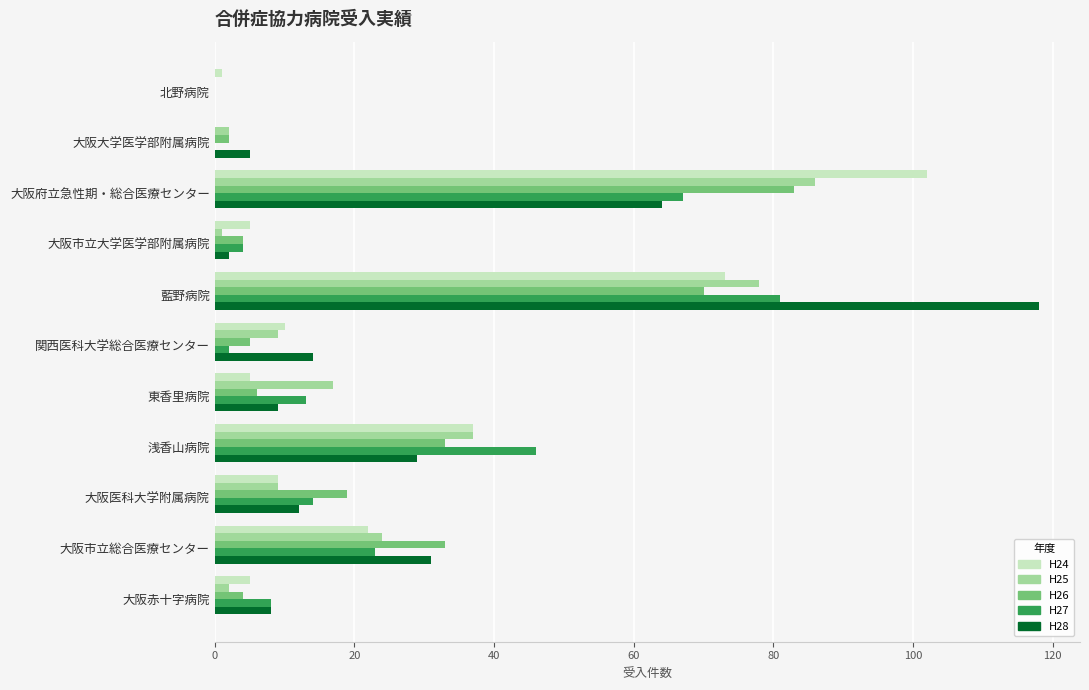

How many categories are shown in the chart?

11